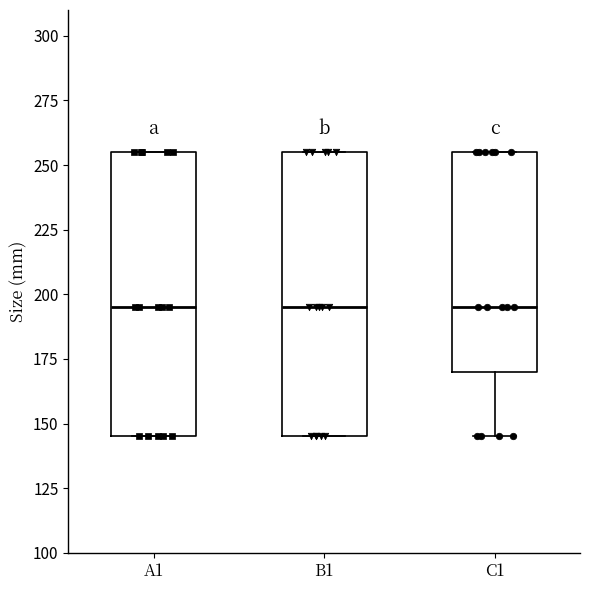

Reading left to right, read every box against the y-axis: the position of its median line, the range the box covers, and the ends of its whiskers. The values are not printed on the chart, so give them approximately, as read against the axis.

A1: median 195, box 145 to 255, whiskers 145 to 255
B1: median 195, box 145 to 255, whiskers 145 to 255
C1: median 195, box 170 to 255, whiskers 145 to 255